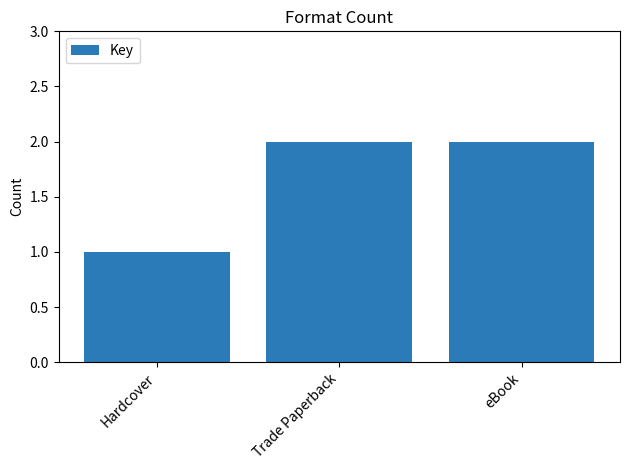

Are the bars horizontal?

No